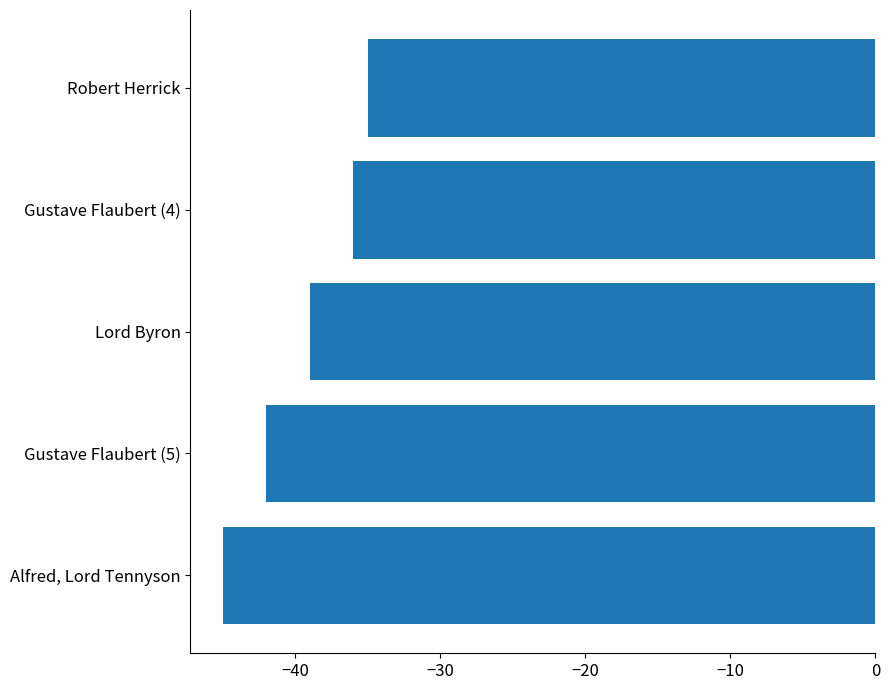

Which category has the highest value across all series?

Robert Herrick